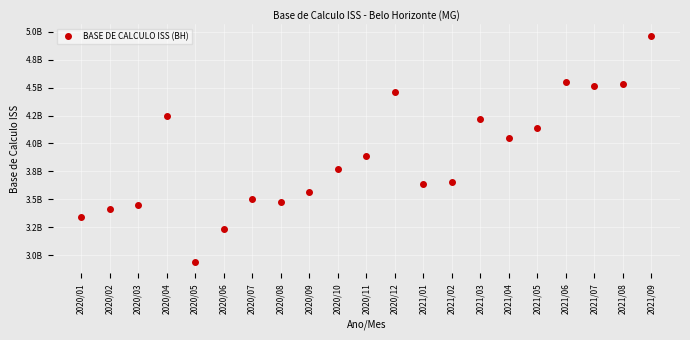

Where is the first local maximum?

2020/04